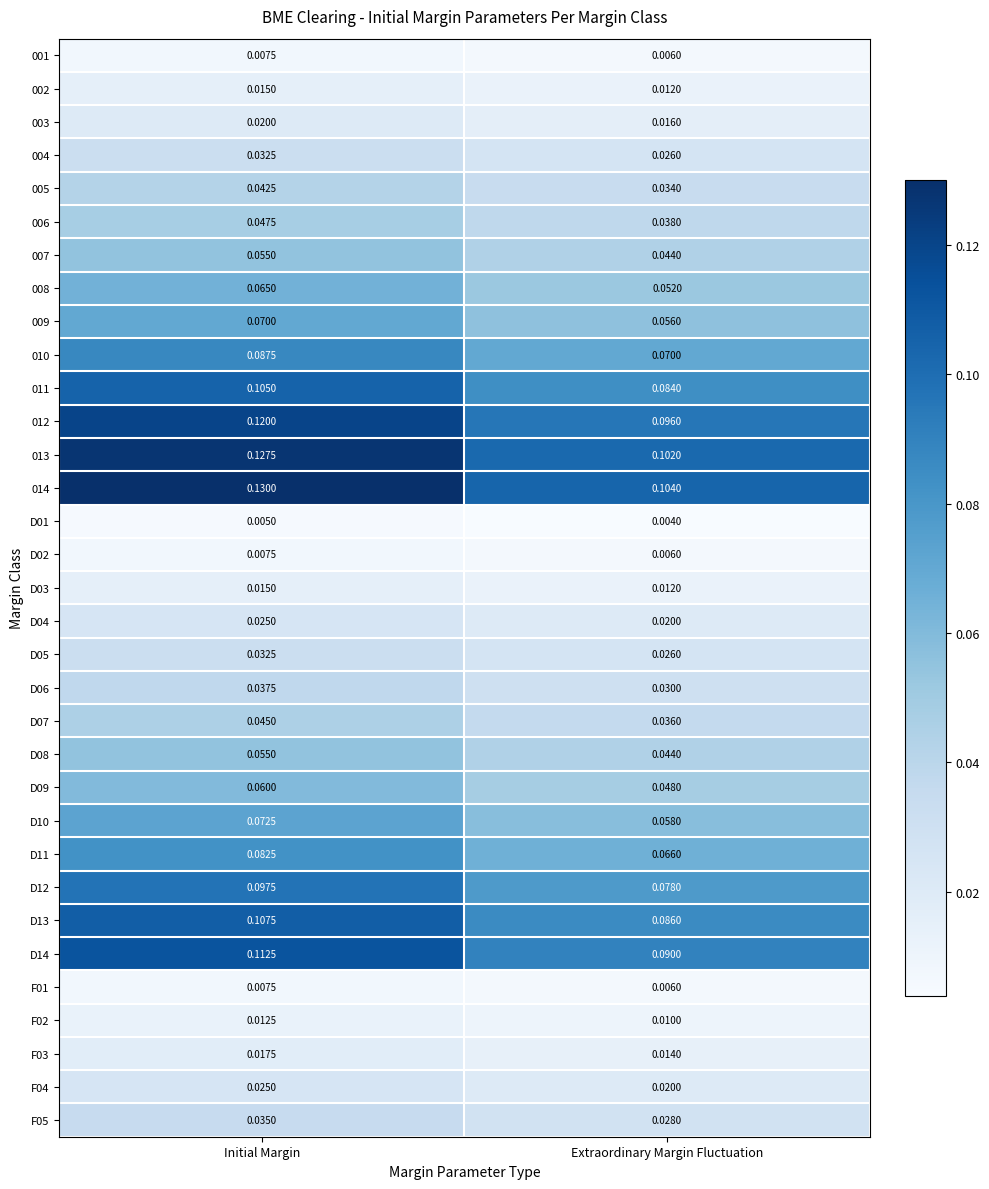

Rank the categories by F05 value from highest to lowest.

Initial Margin, Extraordinary Margin Fluctuation